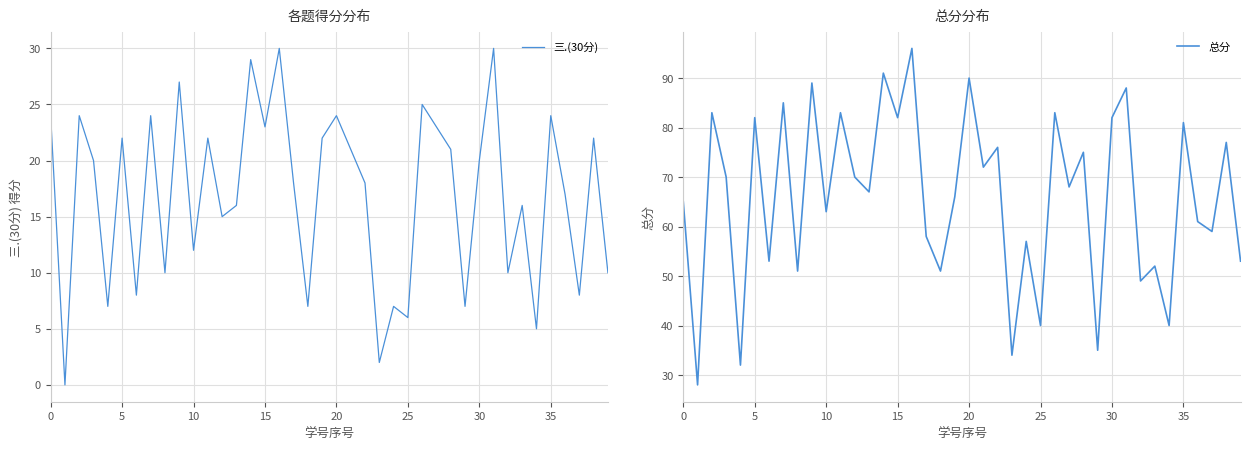

List the series in order of their overall mean, lowest first.

三.(30分), 总分